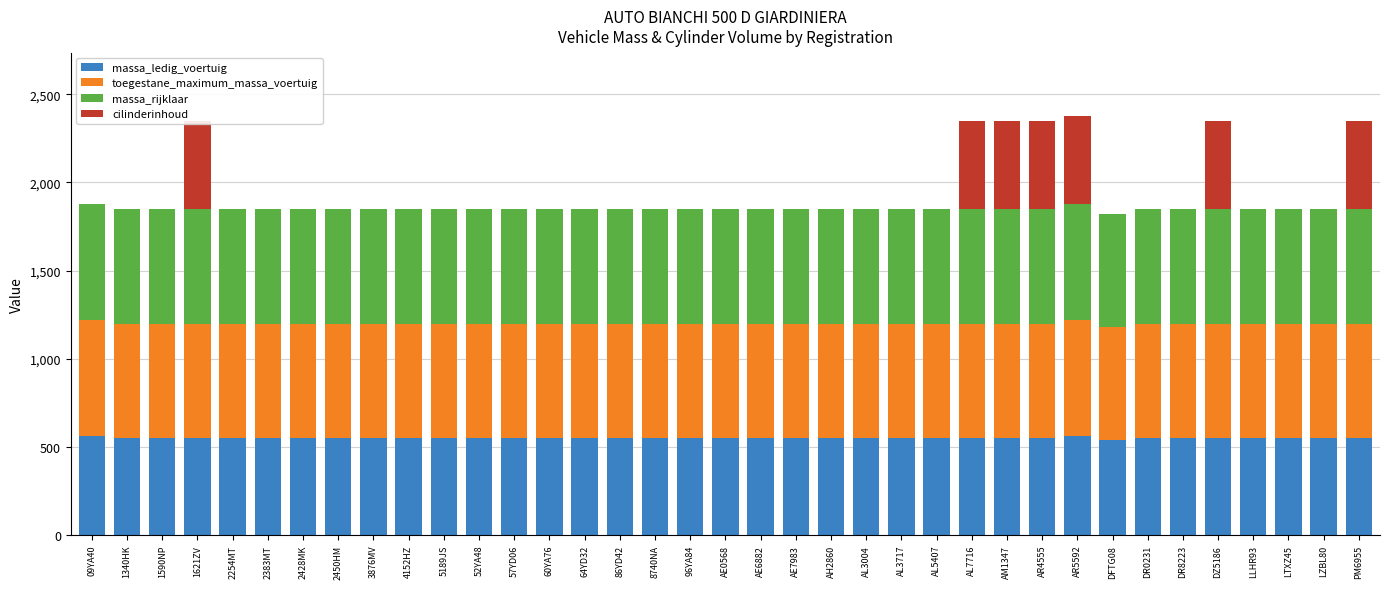

What is the sum of the massa_rijklaar values at 1621ZV and 96YA84?

1300